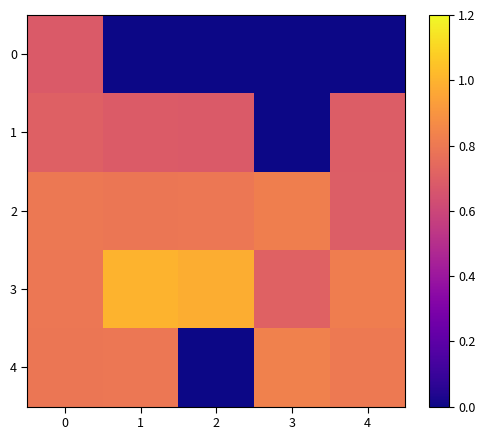

Which has a higher value, 2 or 1?

2